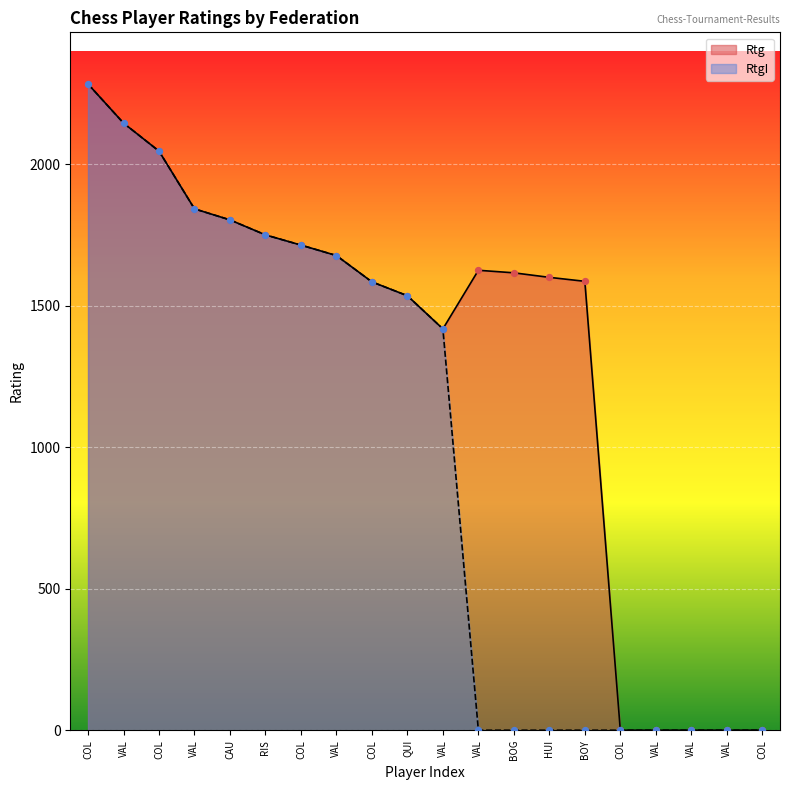

Which series has the largest total across all categories?

Rtg